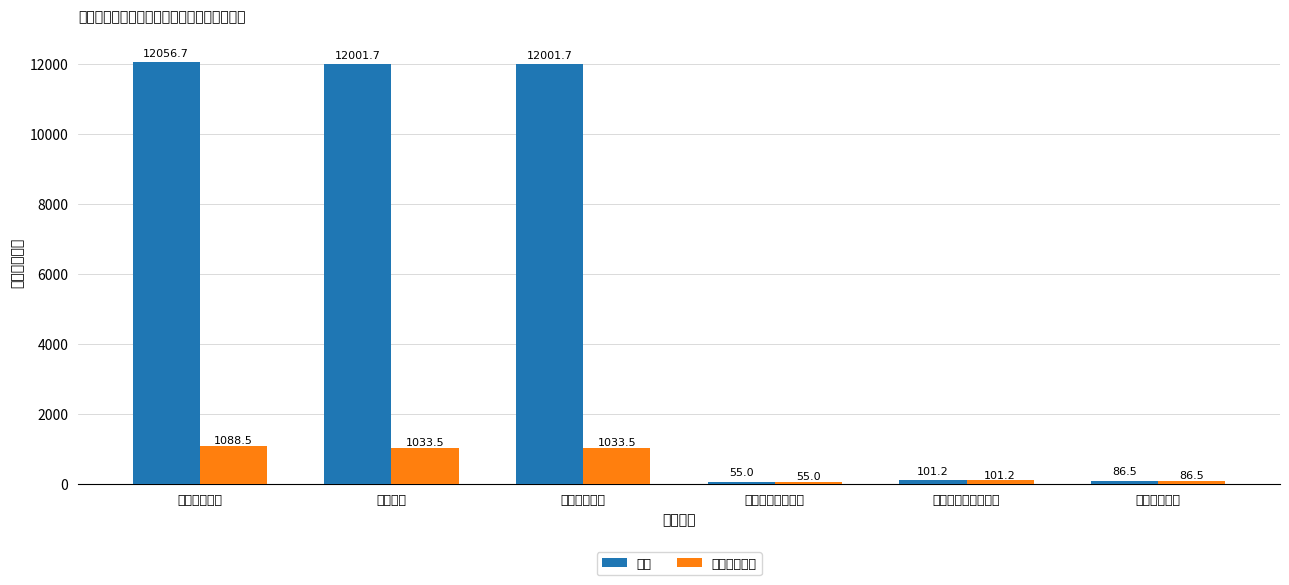

Is it true that 总计 equals 7554.0 at 公共卫生?

False